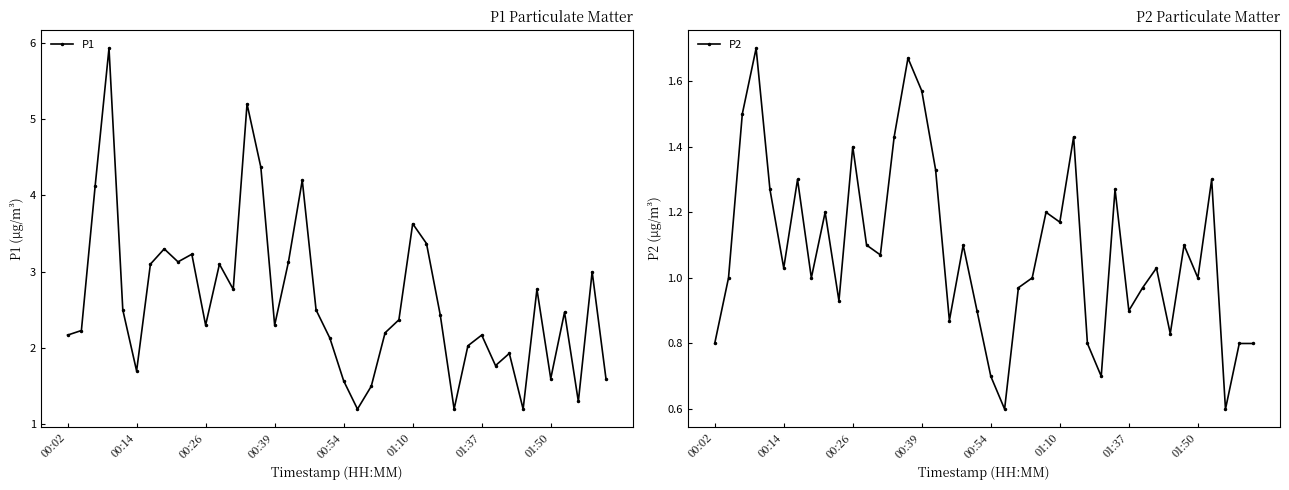

True or false: P1 has more than 2 points higher than both neighbors.

True